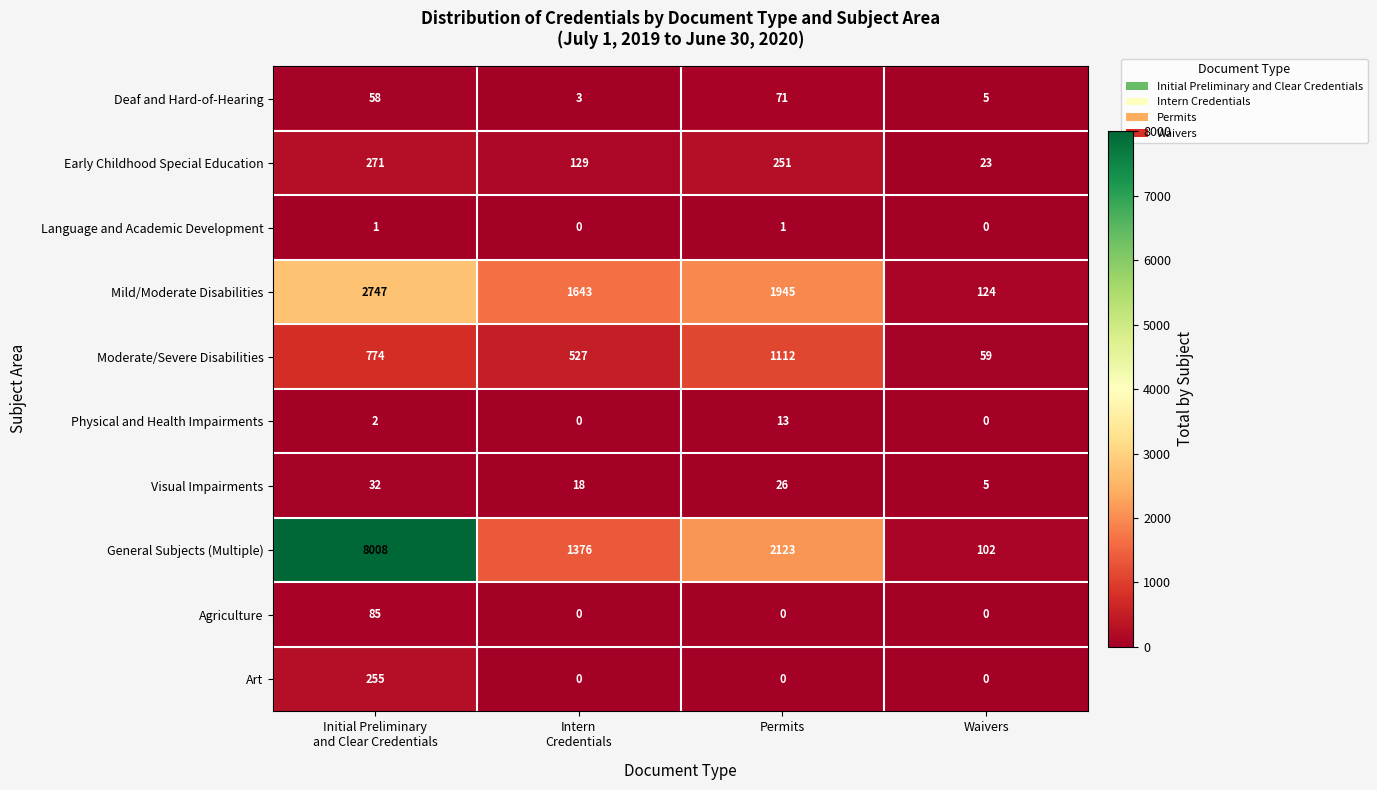

How many Art values are between 0 and 255?

4